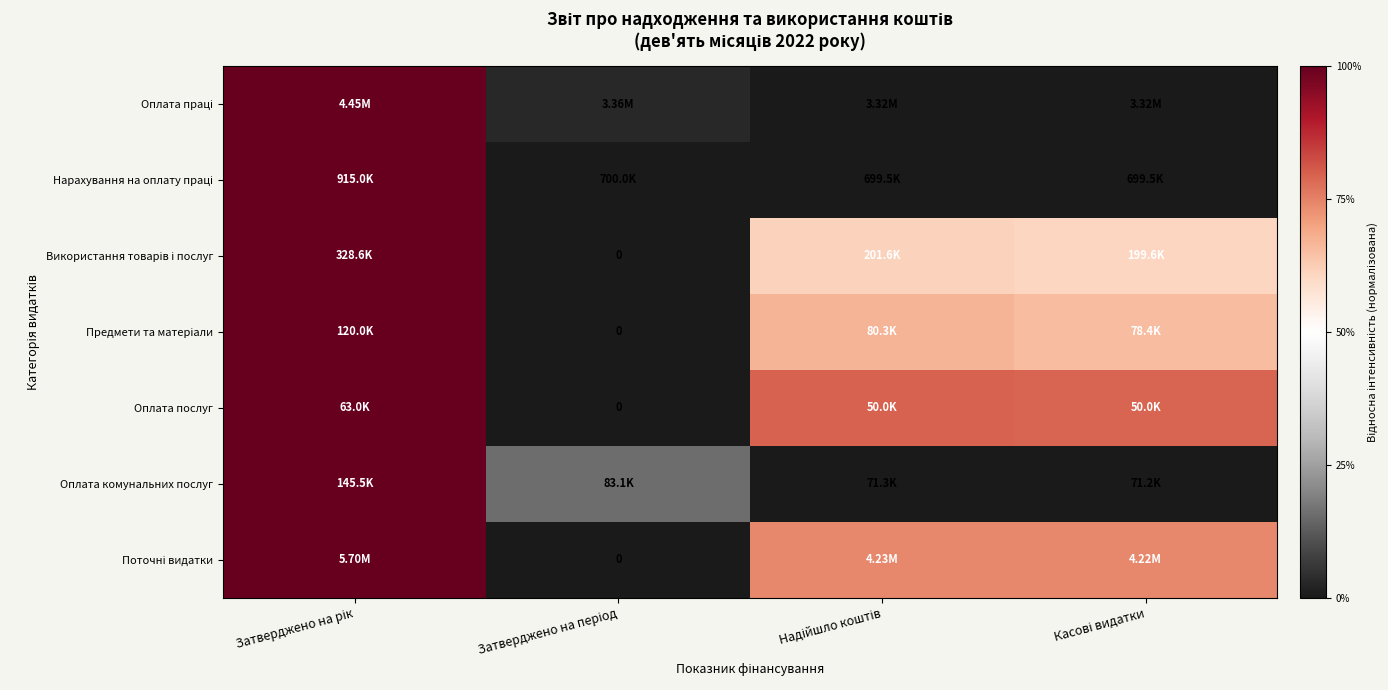

Is it true that Оплата послуг equals 0.5 at Касові видатки?

False